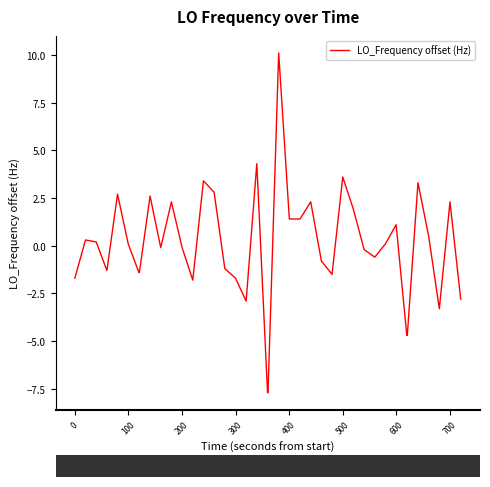

What is the difference between the maximum and minimum values?

17.8